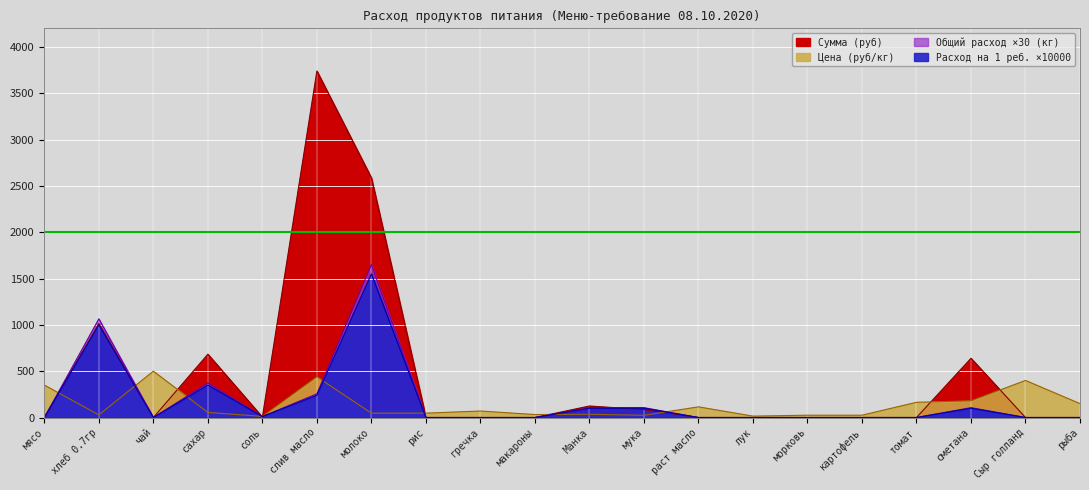

Where does the Цена (руб/кг) series first go above 55?

мясо